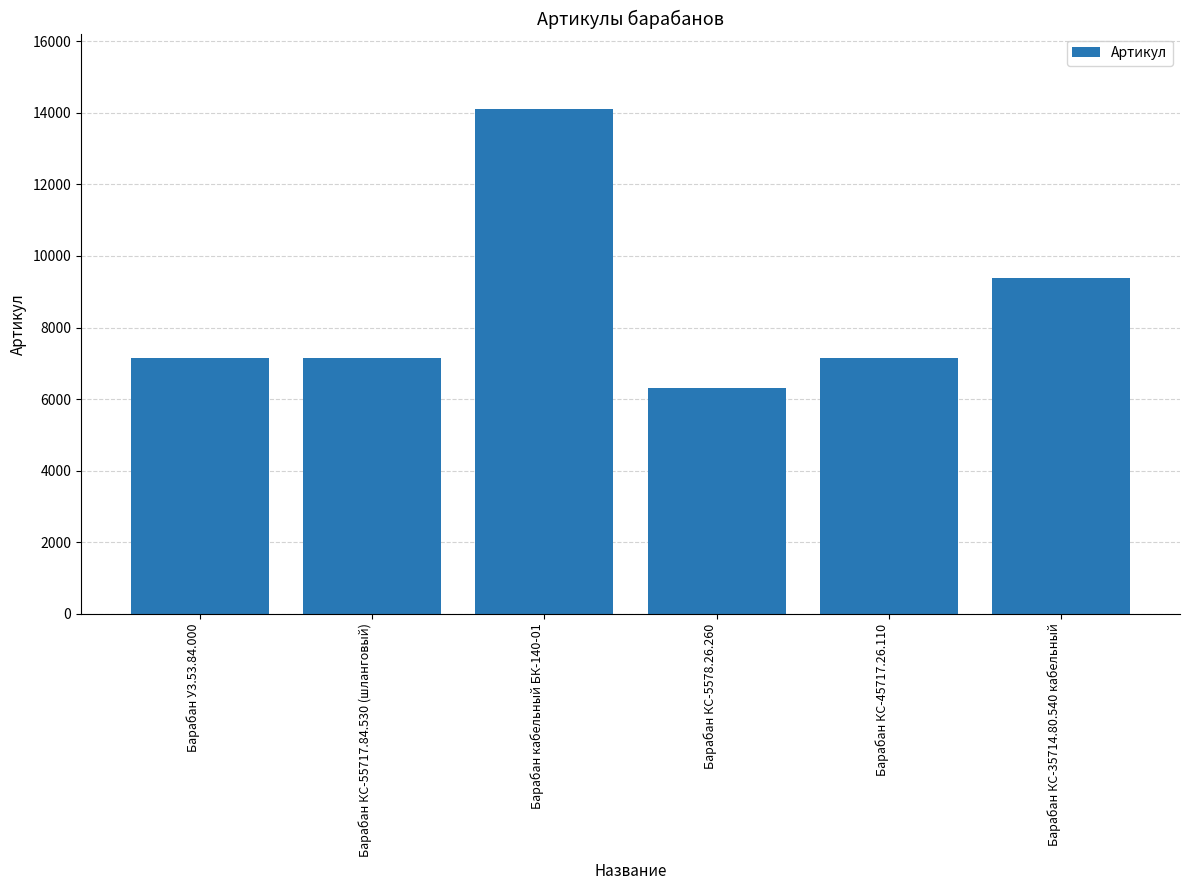

Between Барабан КС-5578.26.260 and Барабан КС-35714.80.540 кабельный, which is larger?

Барабан КС-35714.80.540 кабельный